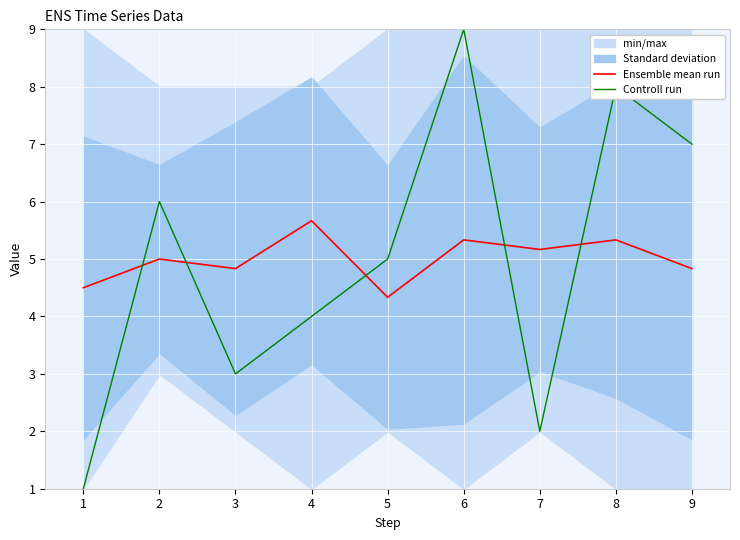

What is the maximum value for Ensemble mean run?

5.7